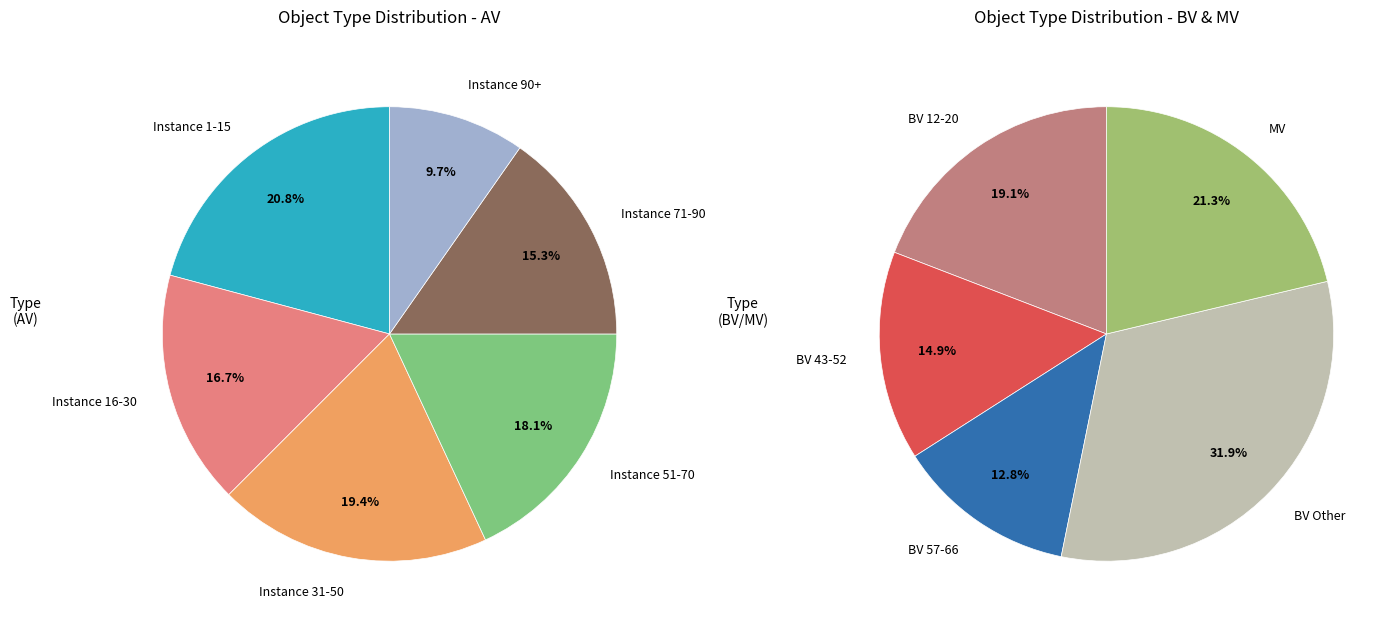

What is the change in value from AV to BV?

-35